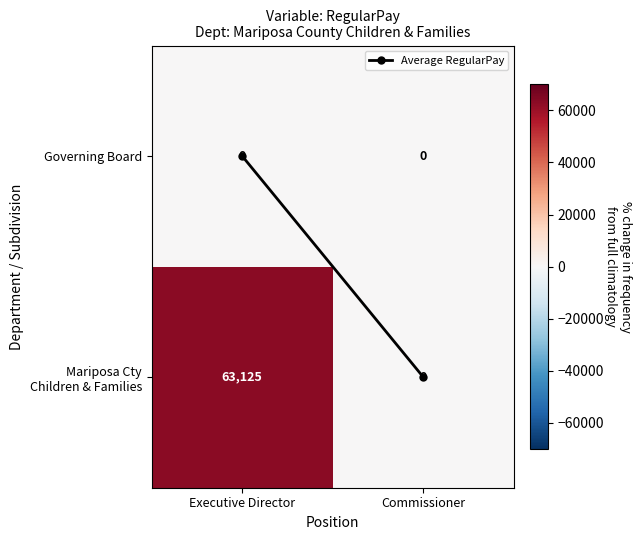

What is the spread (max minus min) of values at Executive Director?

63125